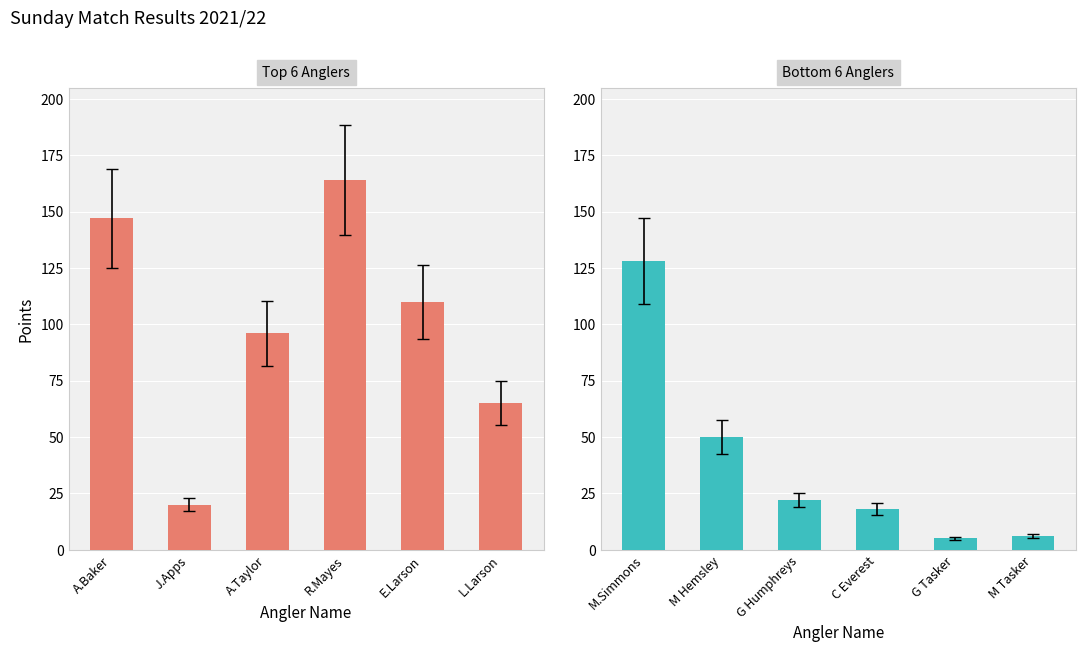

What is the value of the 2nd half bar at the 3rd from the left?

22